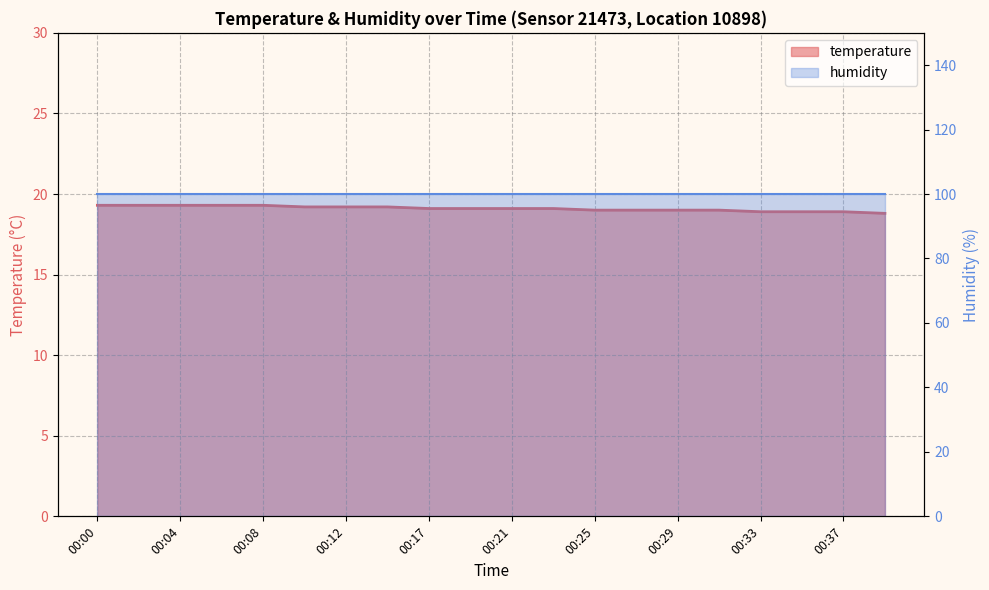

Count the values in the range 19 to 20.

16